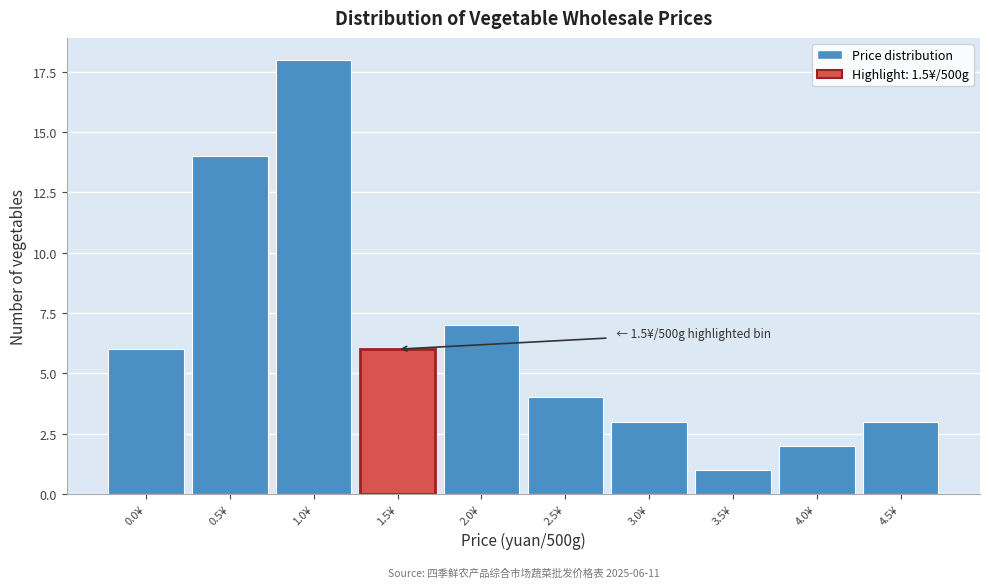

Reading right to left, extract all data points from this chart.

3	2	1	3	4	7	6	18	14	6